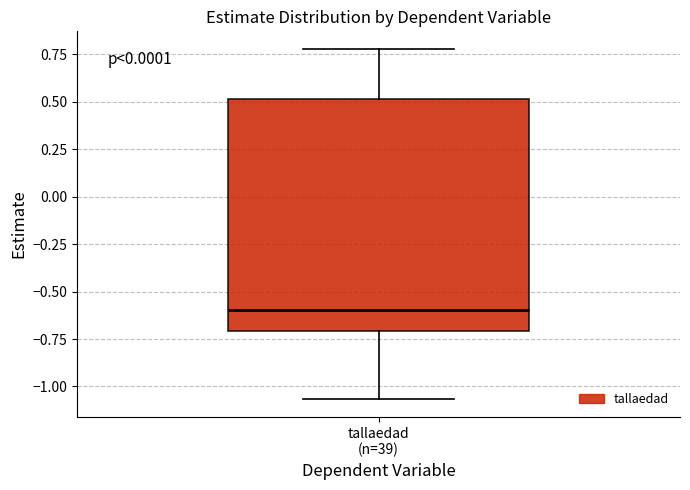

Where does the lower whisker of the box for tallaedad (n=39) end on the y-axis? The values are not printed on the chart, so give them approximately, as read against the axis.

-1.05